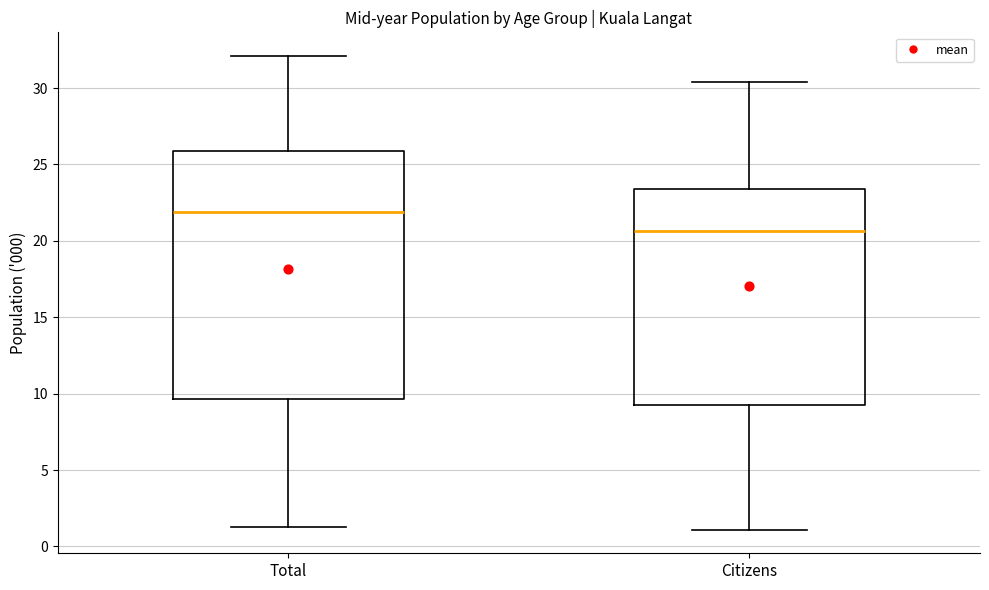

Reading left to right, read every box against the y-axis: the position of its median line, the range the box covers, and the ends of its whiskers. The values are not printed on the chart, so give them approximately, as read against the axis.

Total: median 22.0, box 9.5 to 26.0, whiskers 1.5 to 32.0
Citizens: median 20.5, box 9.0 to 23.5, whiskers 1.0 to 30.5